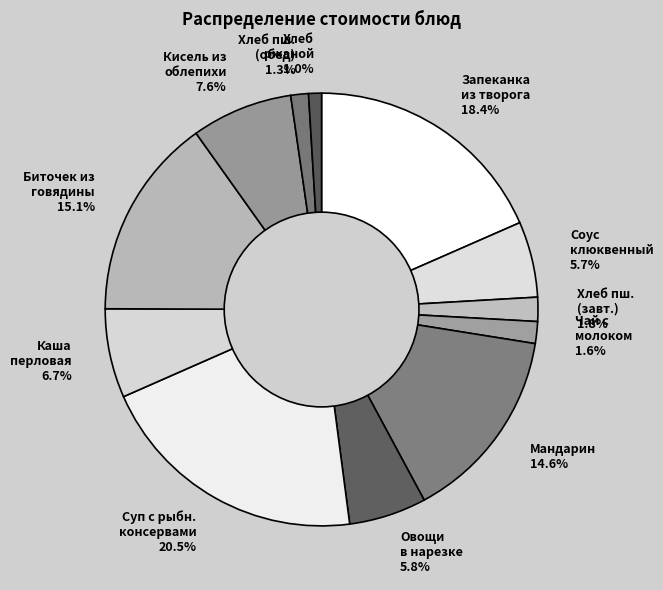

Does any single category account for the majority?

No